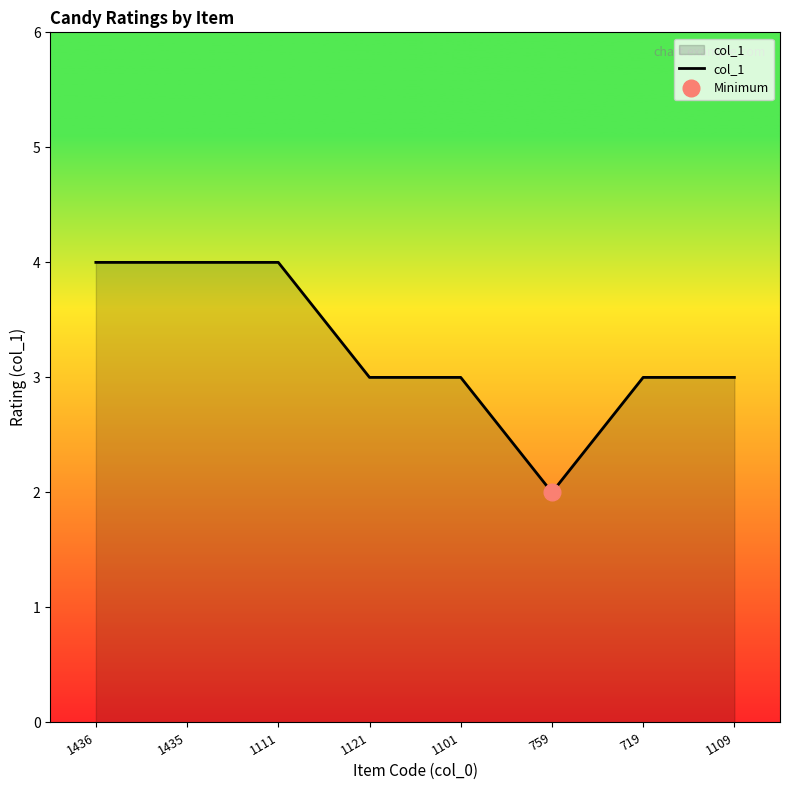

Rank the categories by value from highest to lowest.

1436, 1435, 1111, 1121, 1101, 719, 1109, 759